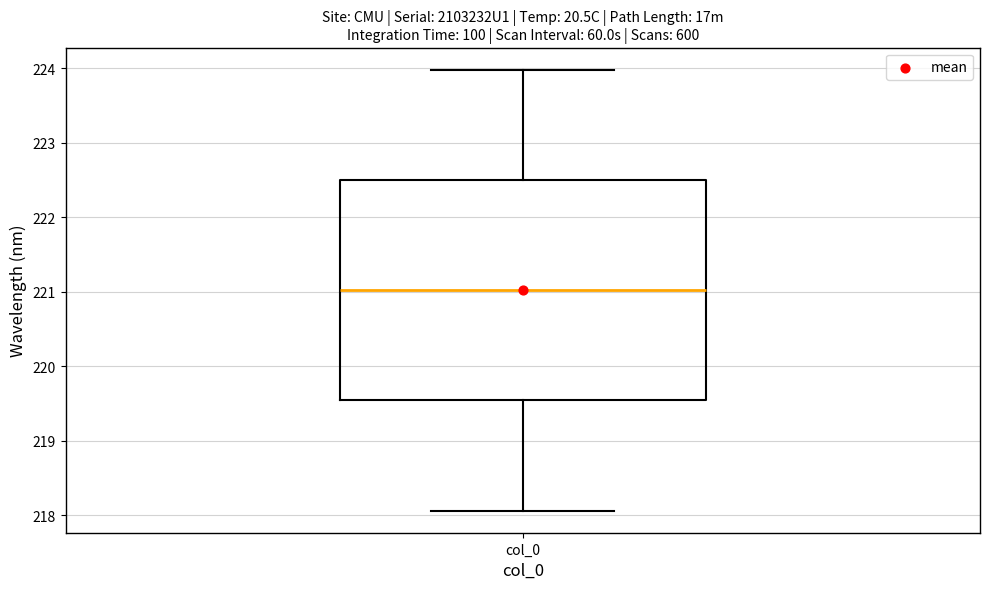

Where does the lower whisker of the box for col_0 end on the y-axis? The values are not printed on the chart, so give them approximately, as read against the axis.

218.1